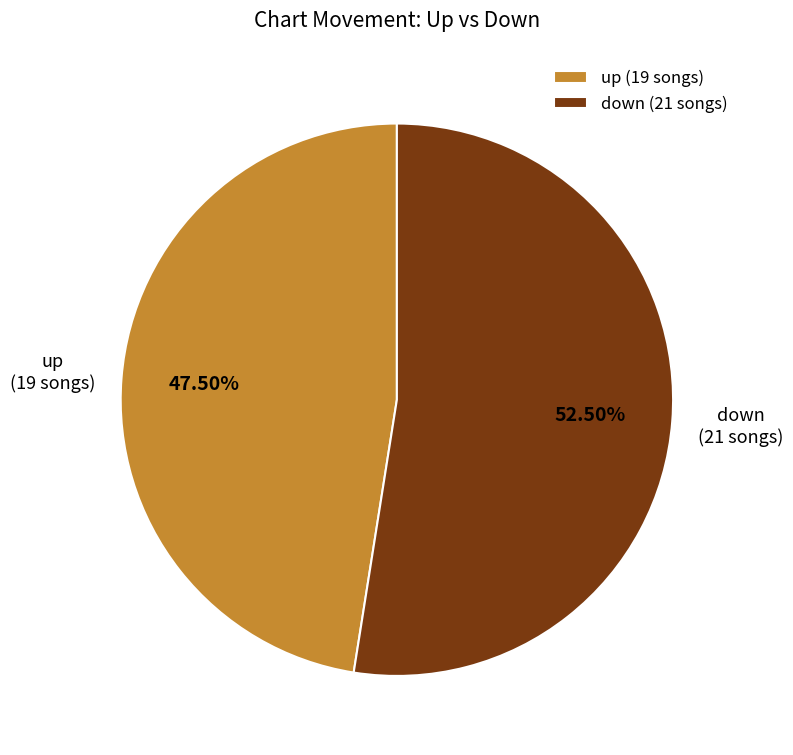

Count the number of slices in the pie.

2